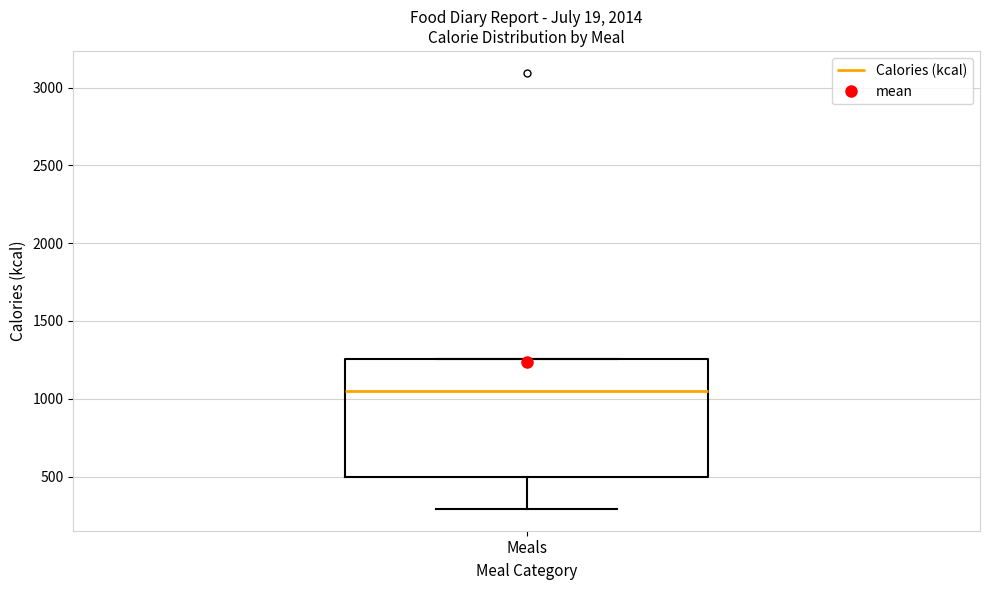

Transcribe this box plot: give where the median line is, the range the box spans, and where the two whiskers end, as read against the y-axis. The values are not printed on the chart, so give them approximately, as read against the axis.

median 1050, box 500 to 1250, whiskers 300 to 1250